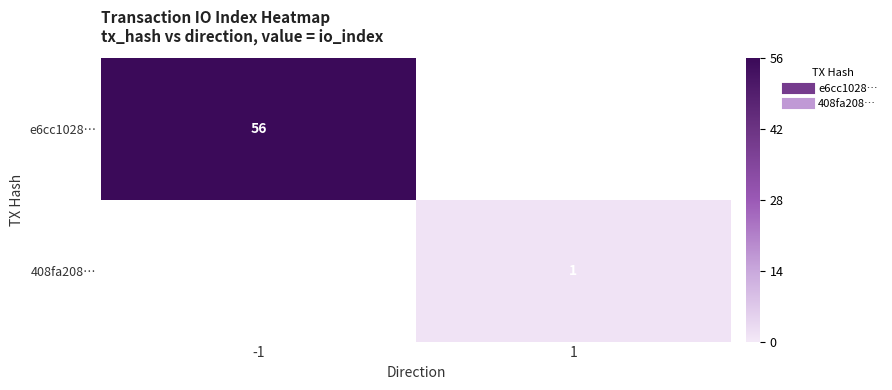

True or false: e6cc1028… has a value of 56.0 at -1.

True